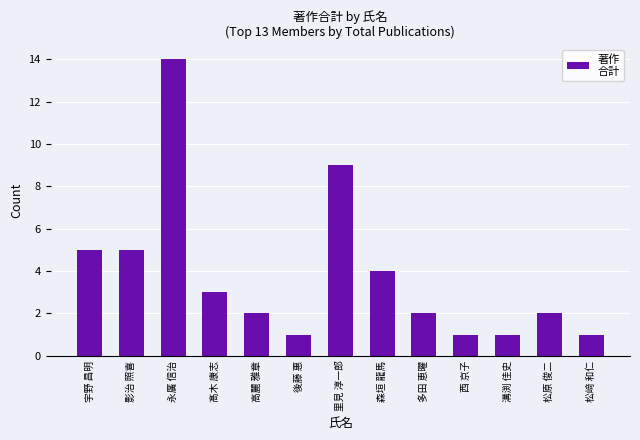

What position from the left is 西 京子?

10